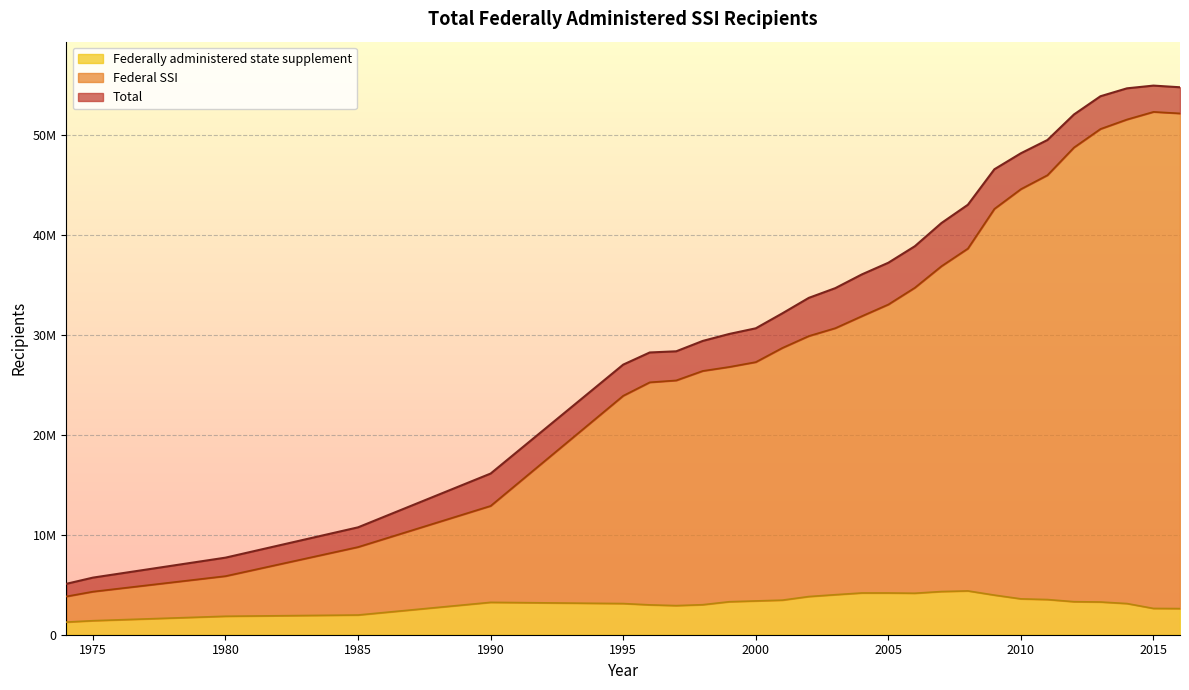

What is the spread (max minus min) of values at 2003?

30688029